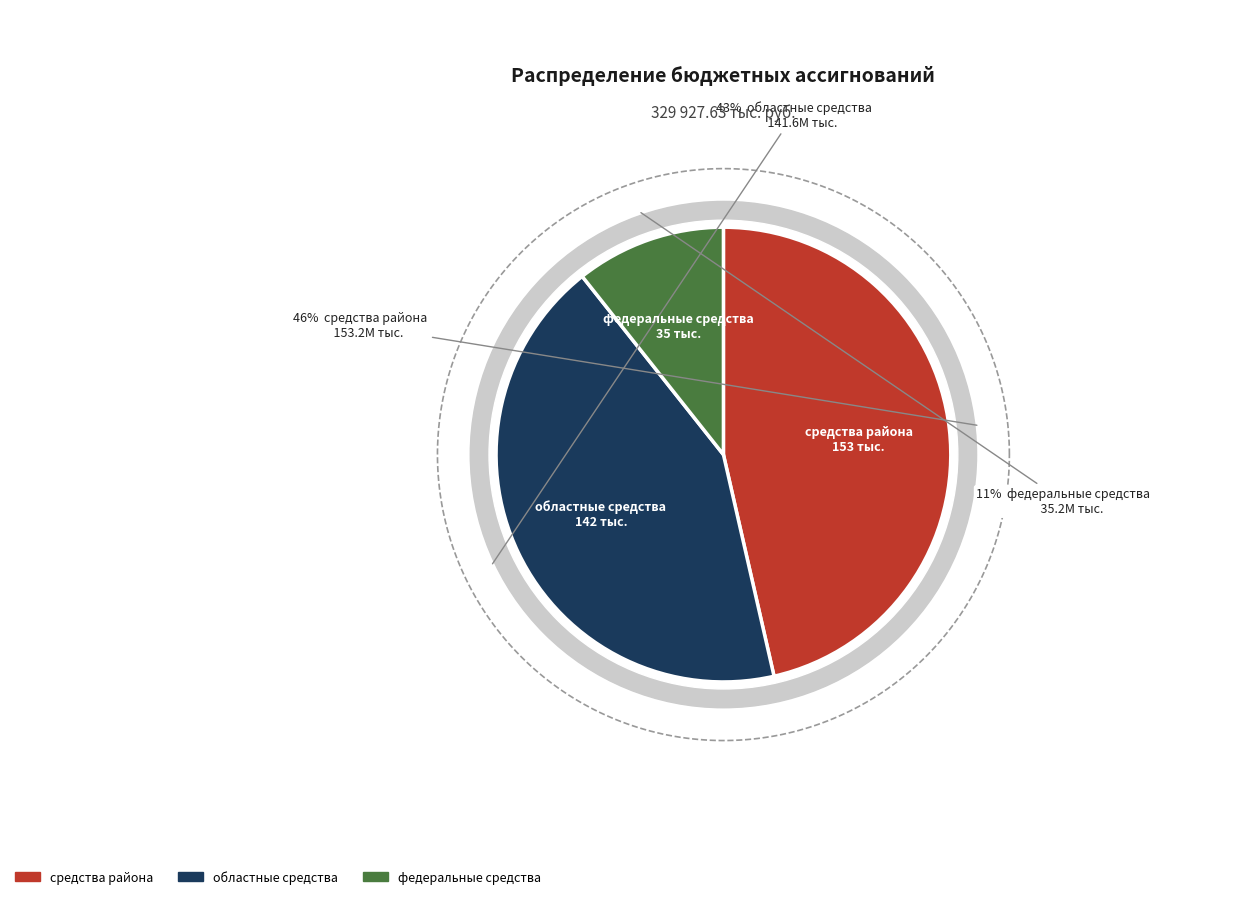

The федеральные средства slice represents 1% of the pie. True or false?

False